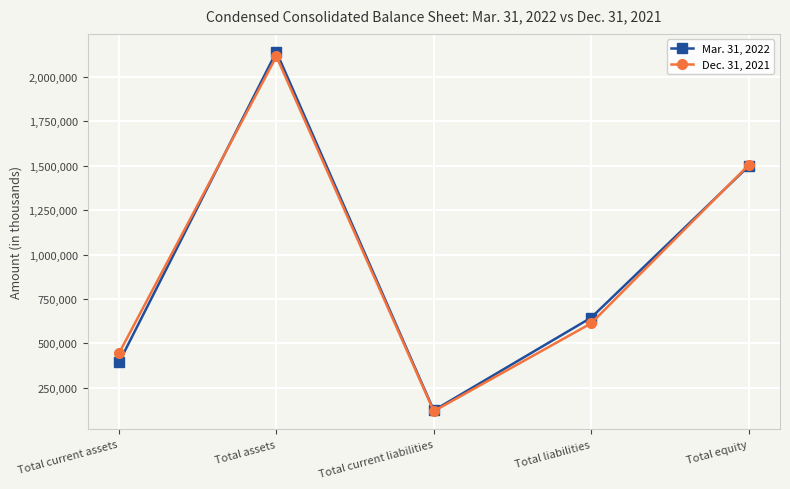

Is it true that Dec. 31, 2021 equals 265564 at Total current assets?

False